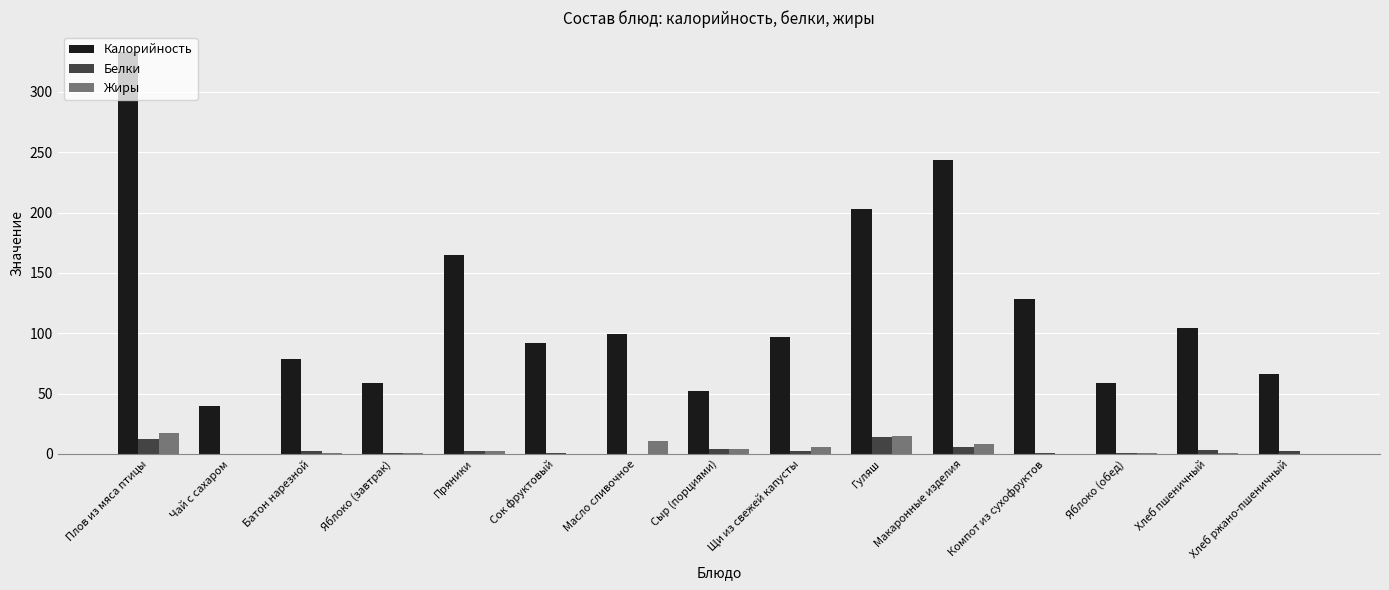

Is the value of Белки at Пряники greater than the value of Калорийность at Плов из мяса птицы?

No